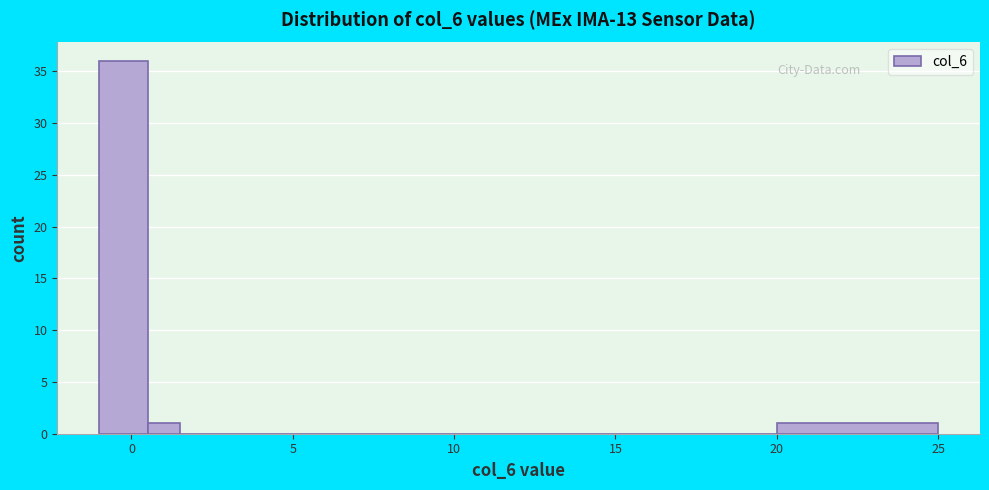

Around what value on the x-axis is the tallest bar? Give the approximate position of its centre, as read against the axis.

0.0